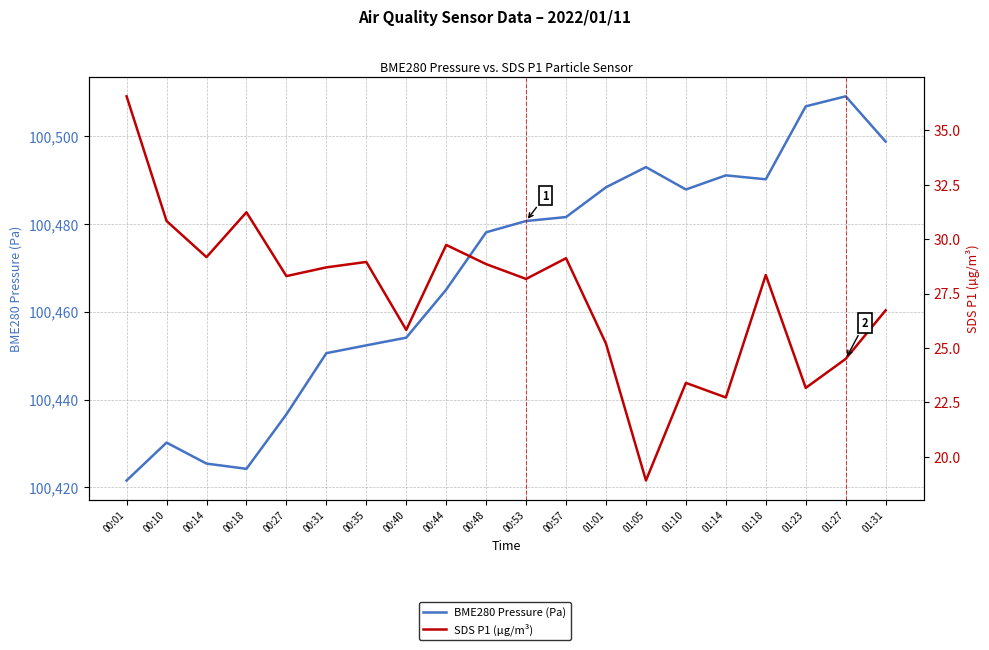

How many data points in SDS P1 (µg/m³) are less than 28?

8